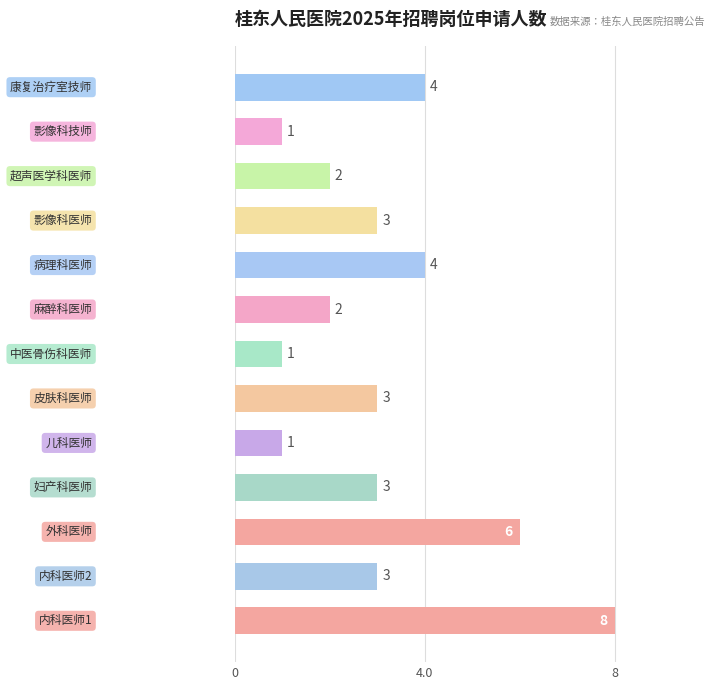

Count the values in the range 2 to 4.

8